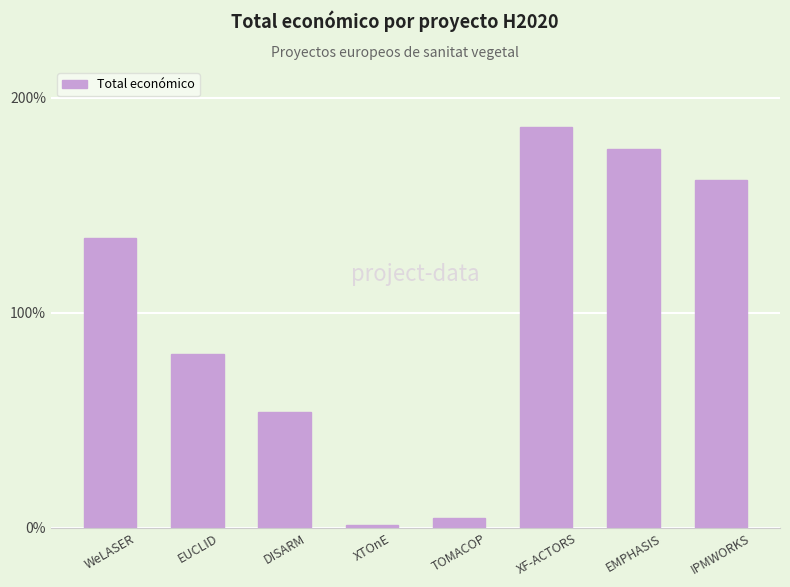

How many bars are there in total?

8